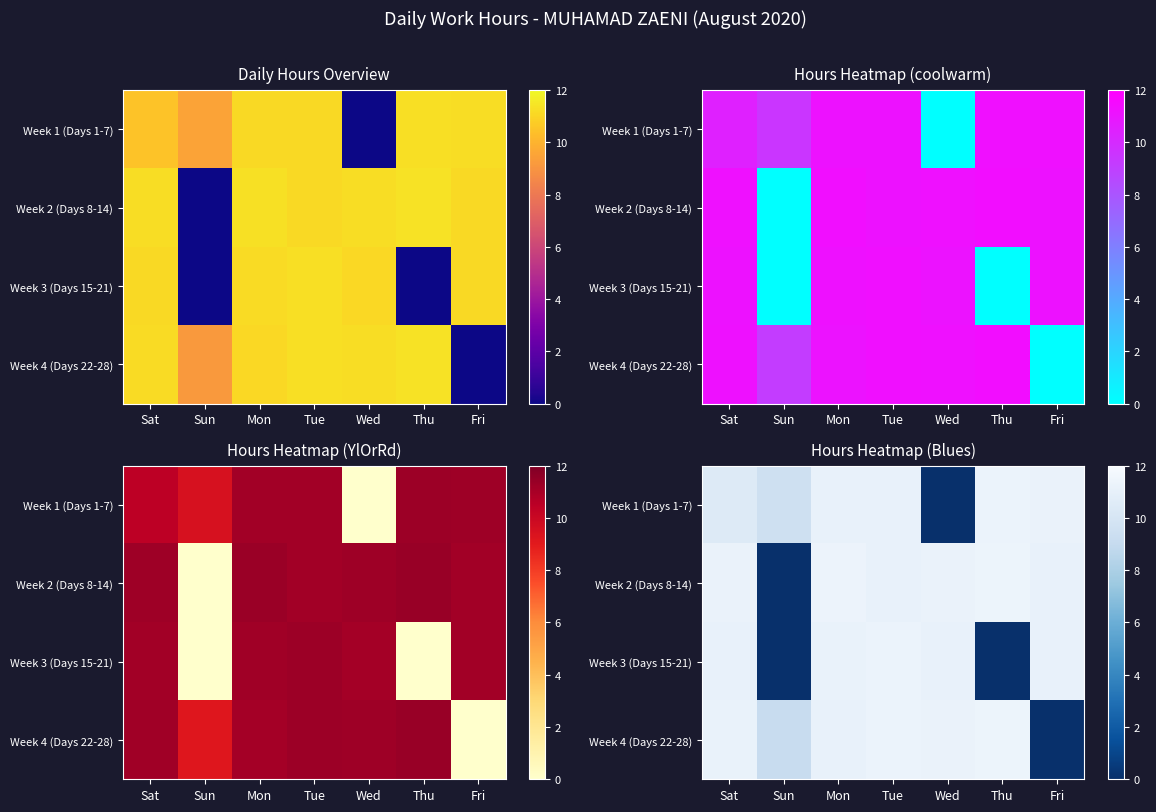

How many positive values does the Week 3 (Days 15-21) series have?

5